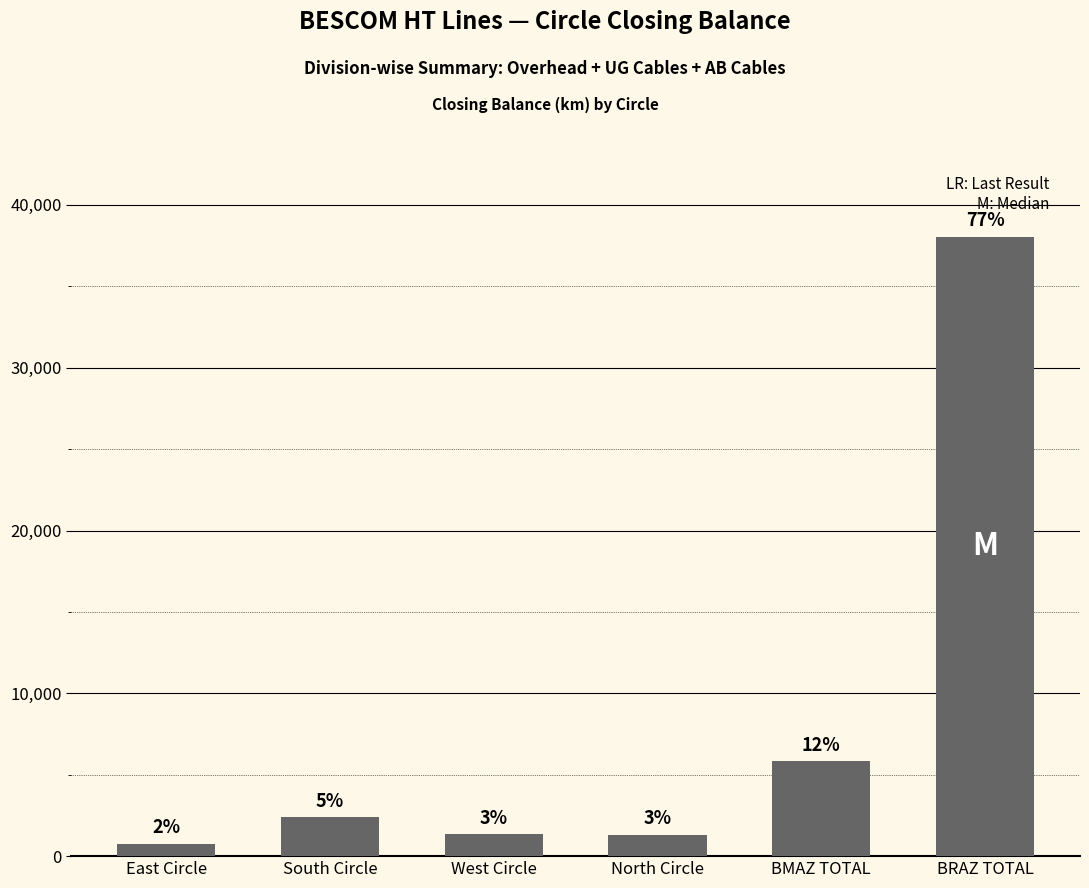

What is the change in value from East Circle to West Circle?

+578.7